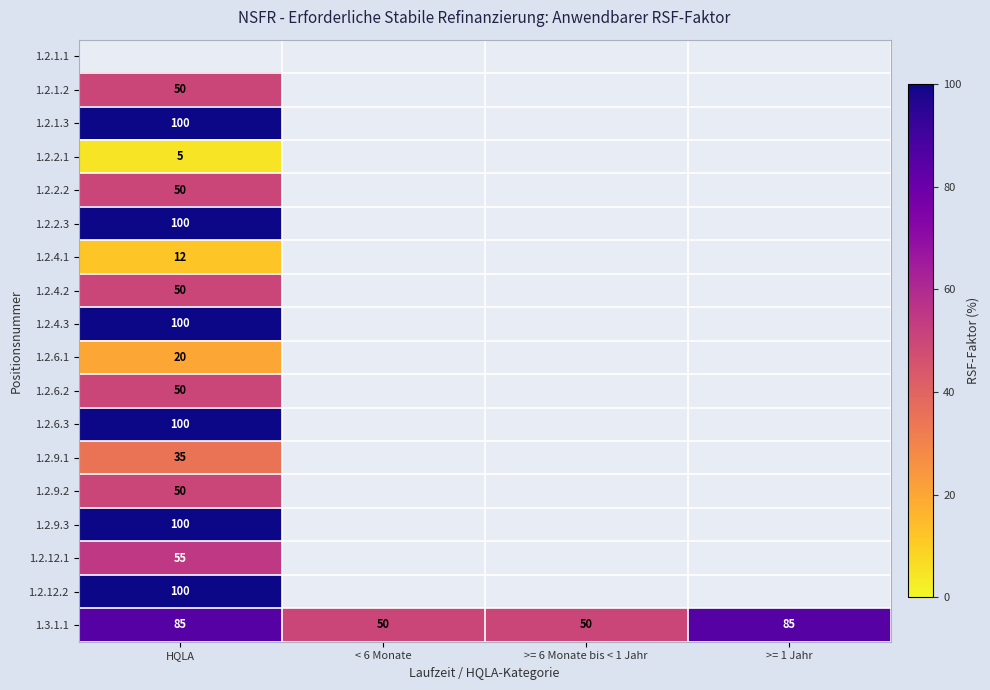

True or false: 1.2.4.2 has a value of 29 at HQLA.

False